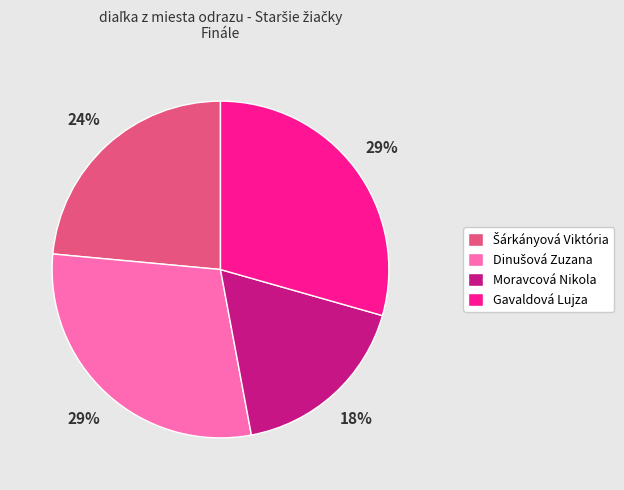

Is there a majority slice in this chart?

No